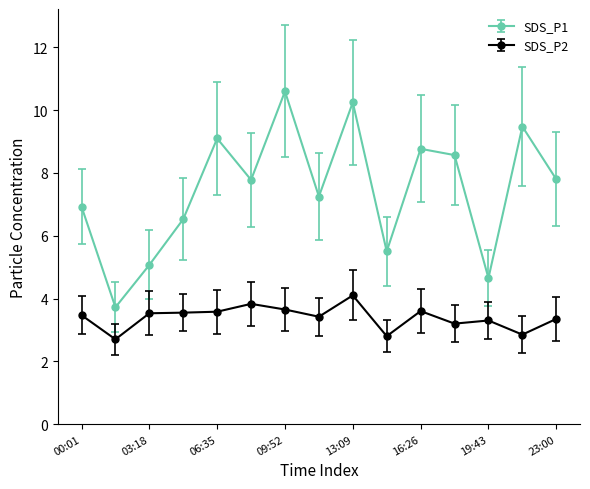

What is the value of the SDS_P2 point at the 1st from the left?

3.5